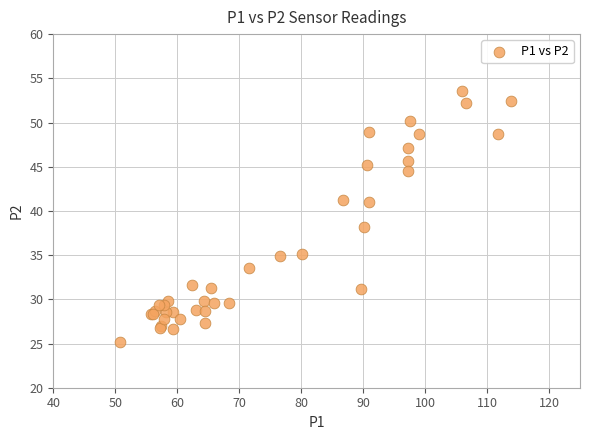

What Y value in the scatter plot is closest to 39?

38.2